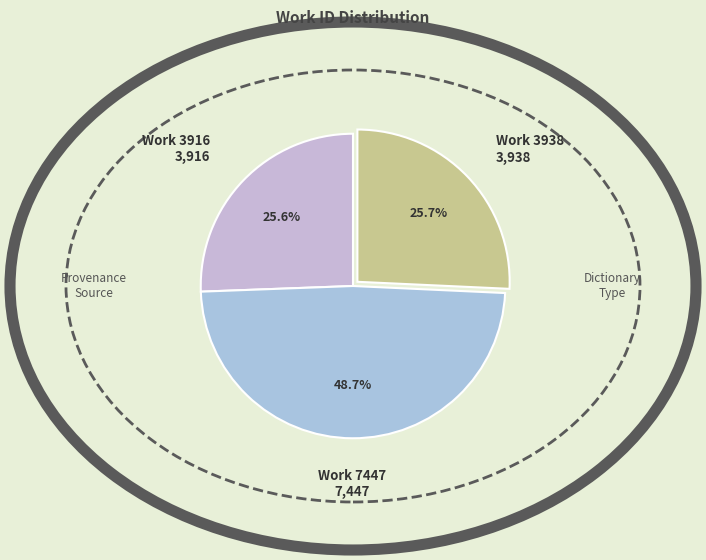

Does any single category account for the majority?

No